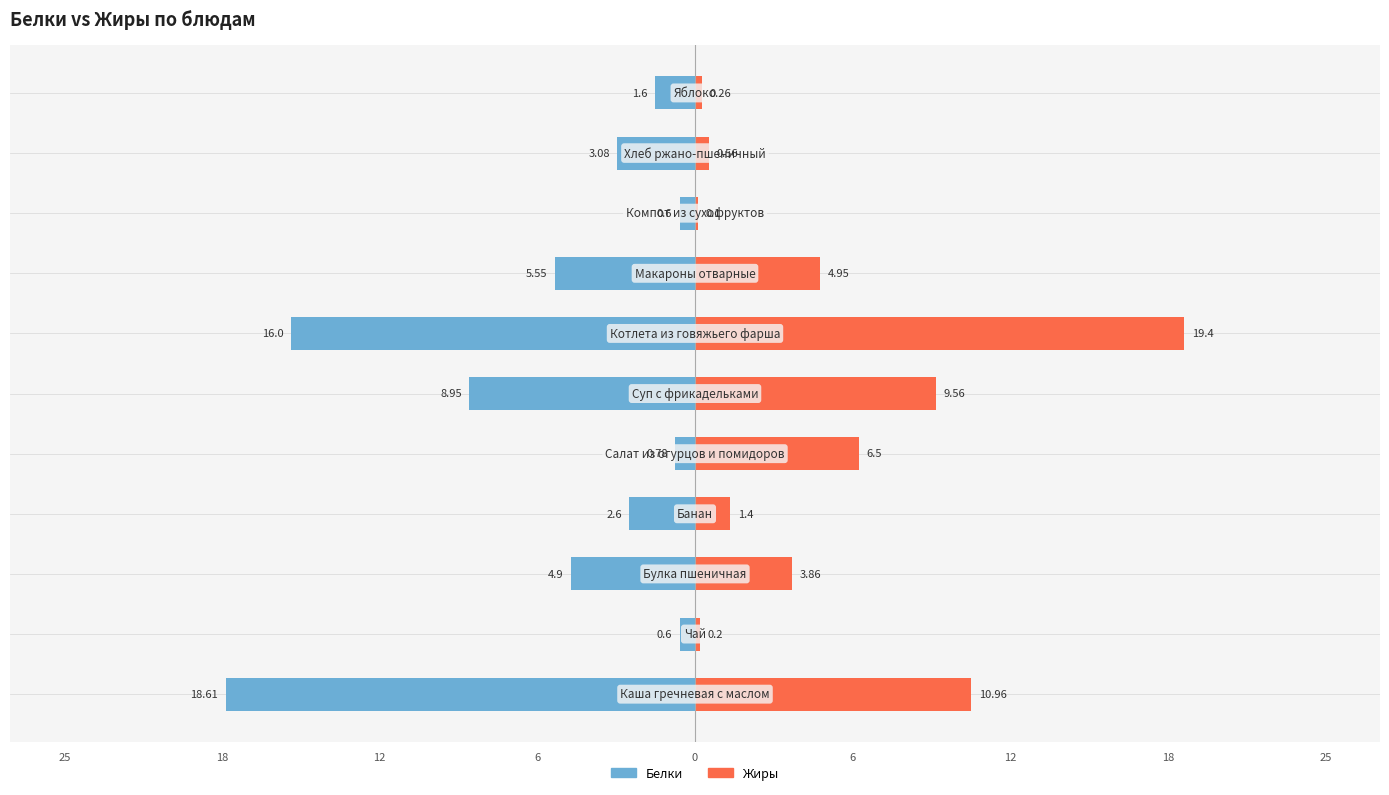

What is the sum of all Жиры values?

57.8